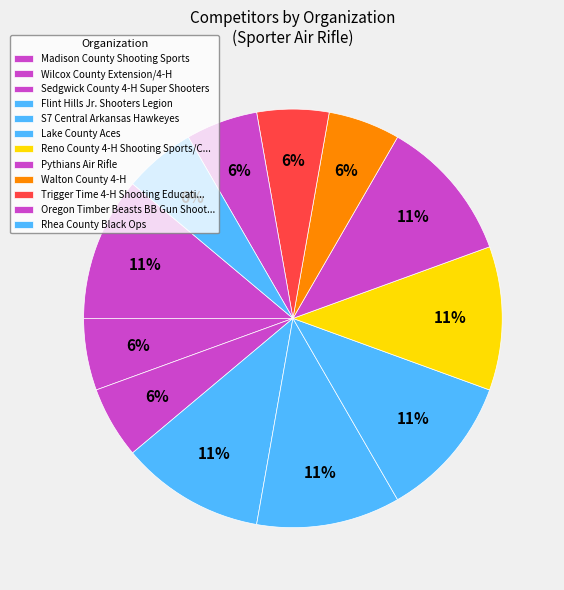

How many segments does this pie chart have?

12